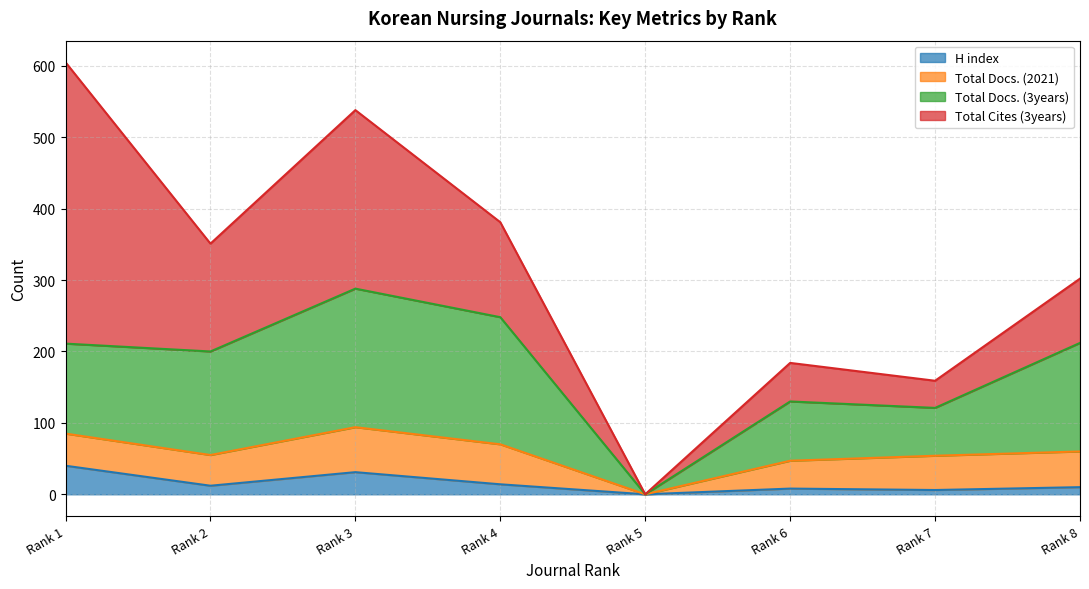

What is the maximum value for H index?

40